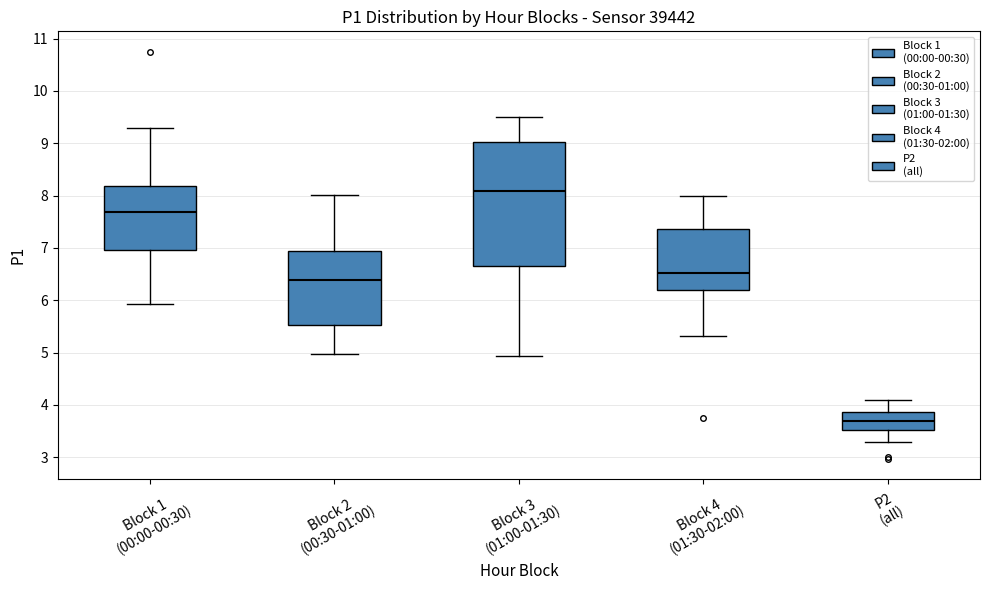

Comparing the boxes themselves (not the whiskers), which one is the tallest?

Block 3 (01:00-01:30)